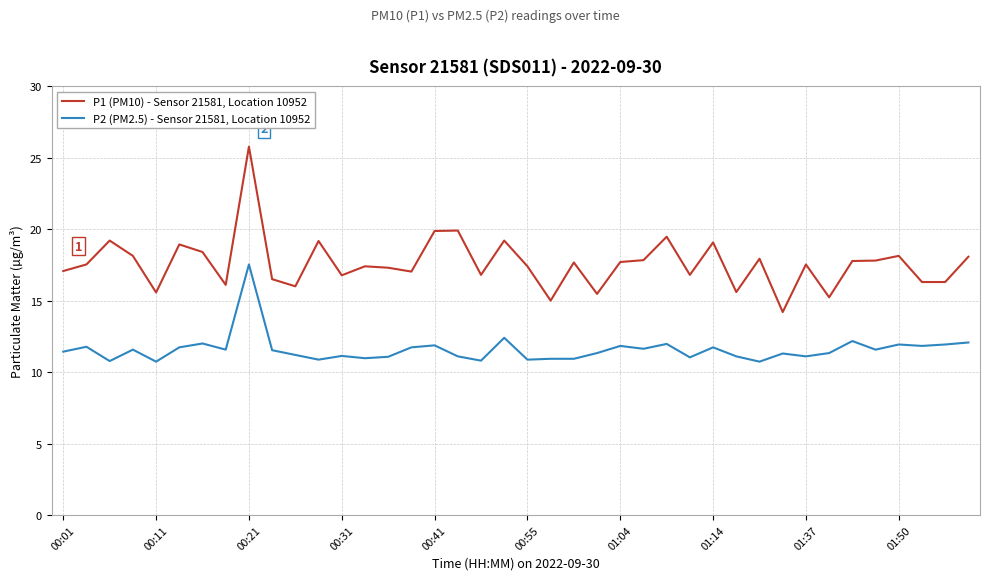

What is the sum of all P2 (PM2.5) - Sensor 21581, Location 10952 values?

463.1